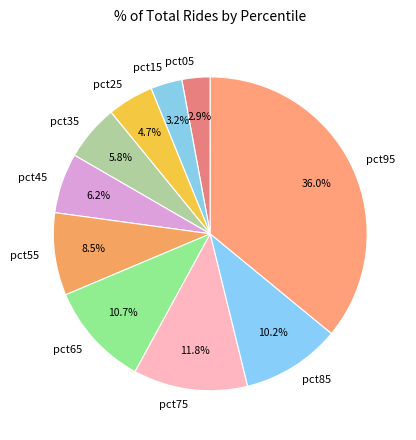

True or false: pct85 accounts for 10% of the total.

True